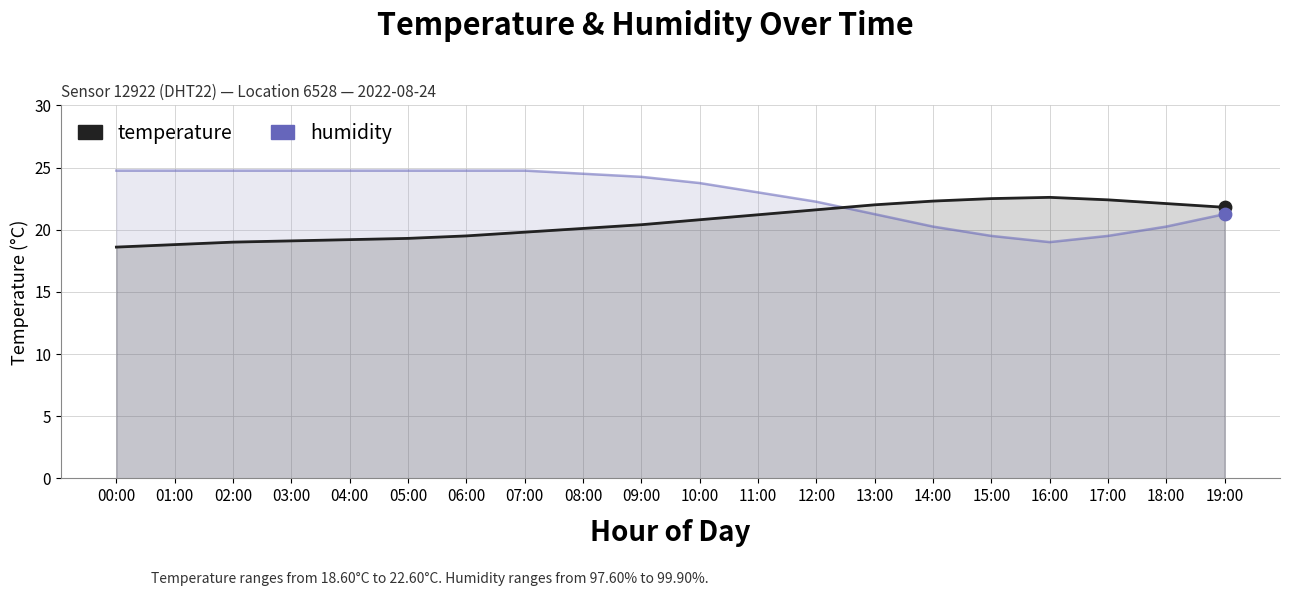

At how many categories does at least one series exceed 19?

20